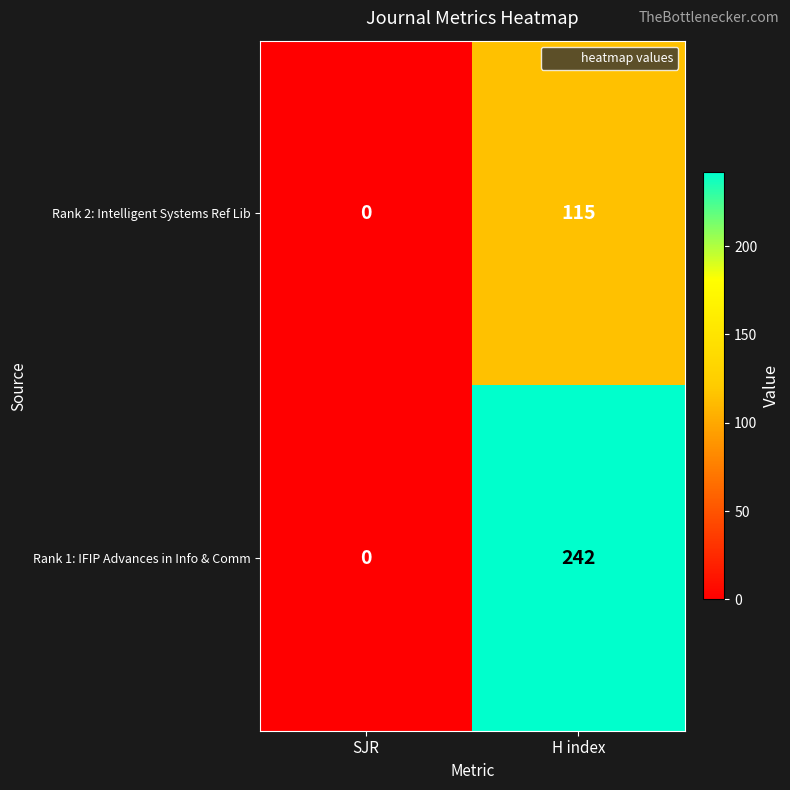

Rank the categories by Rank 1: IFIP Advances in Info & Comm value from highest to lowest.

H index, SJR